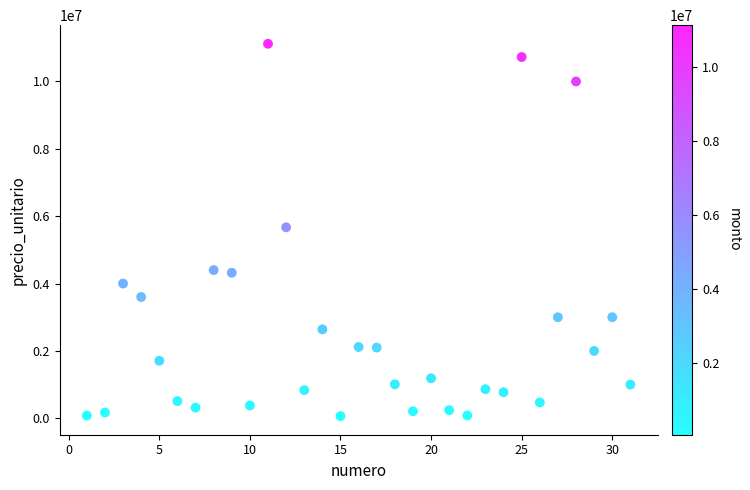

What is the range of X values (max minus min)?

30